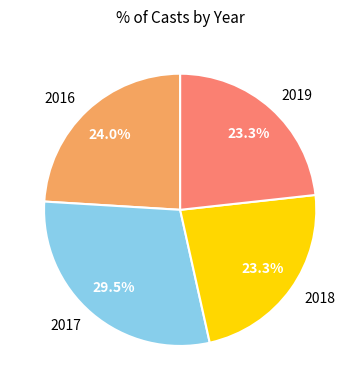

Which category has the biggest portion of the pie?

2017